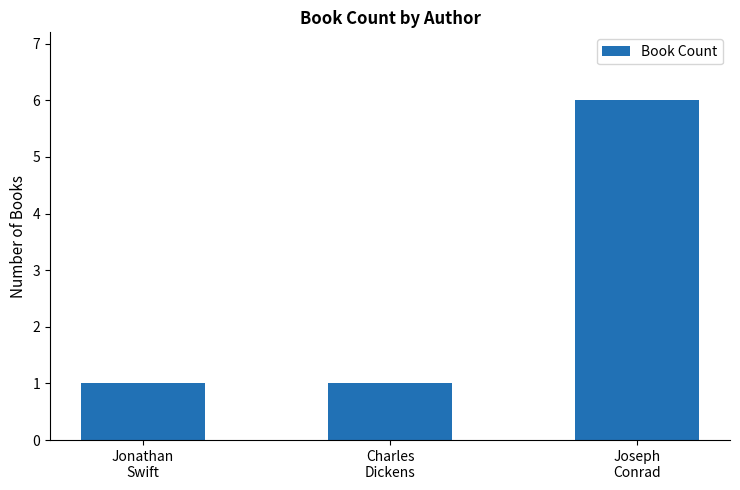

What is the value of the 2nd bar from the left?

1